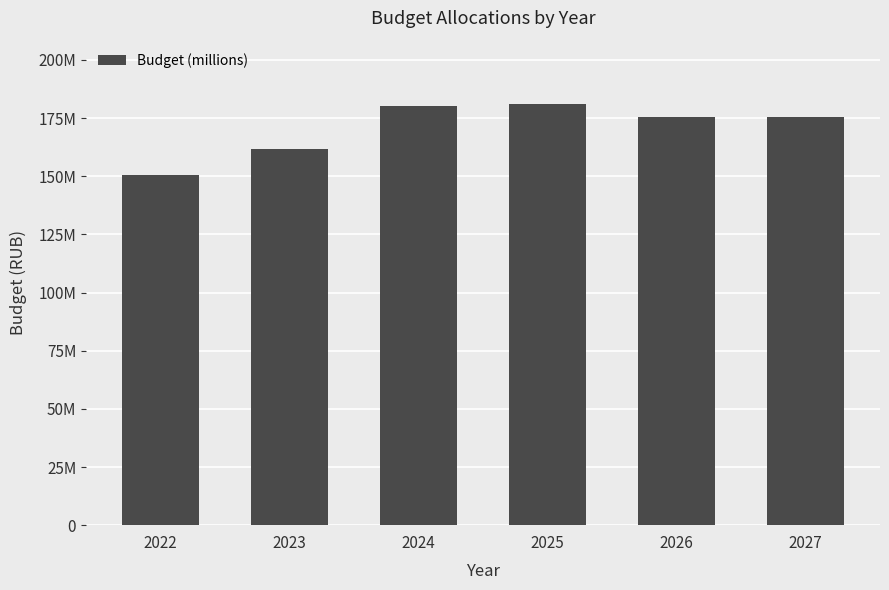

Does the chart contain any negative values?

No